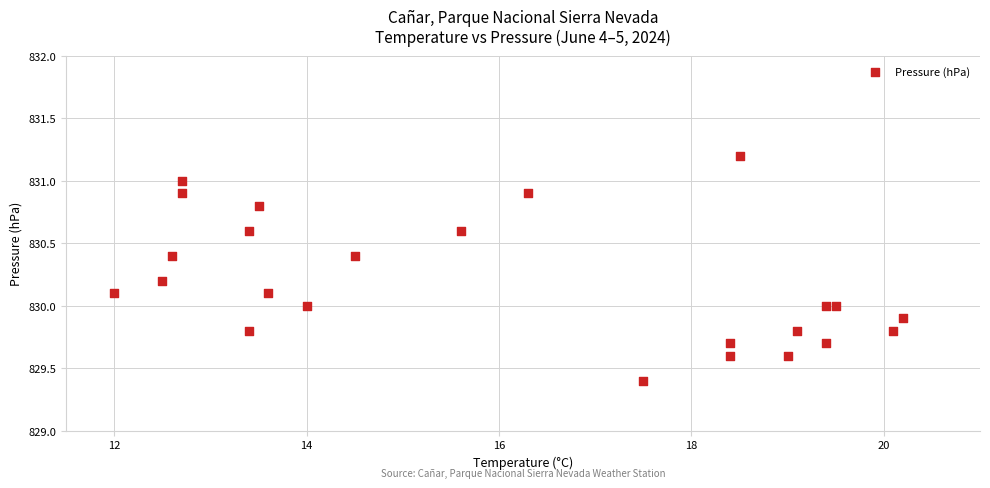

What is the range of X values (max minus min)?

8.2